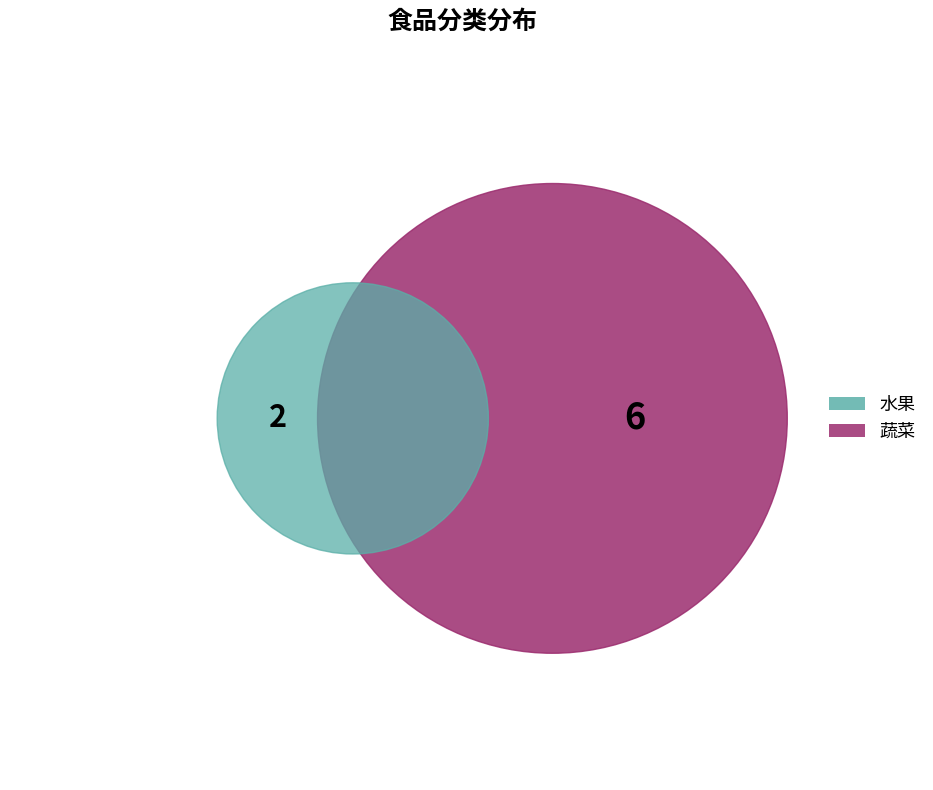

The 水果 slice represents 18% of the pie. True or false?

False